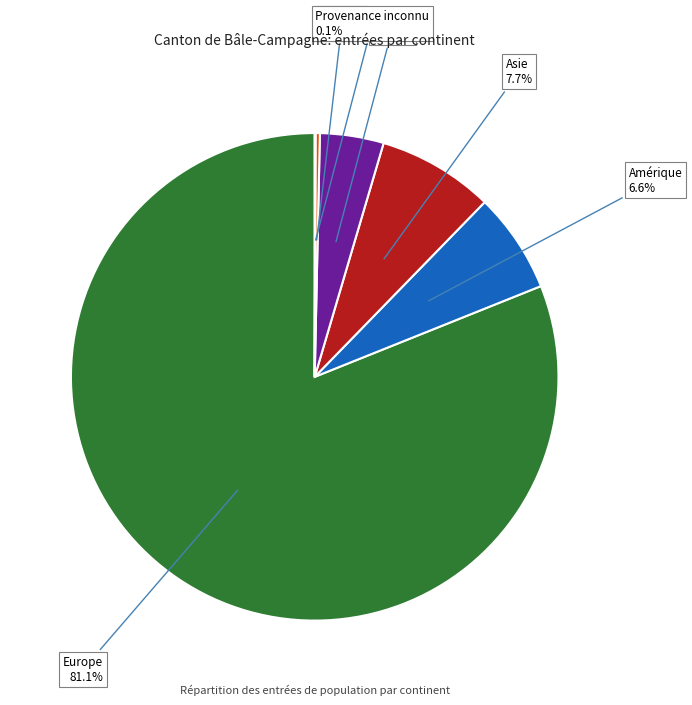

Does any single category account for the majority?

Yes